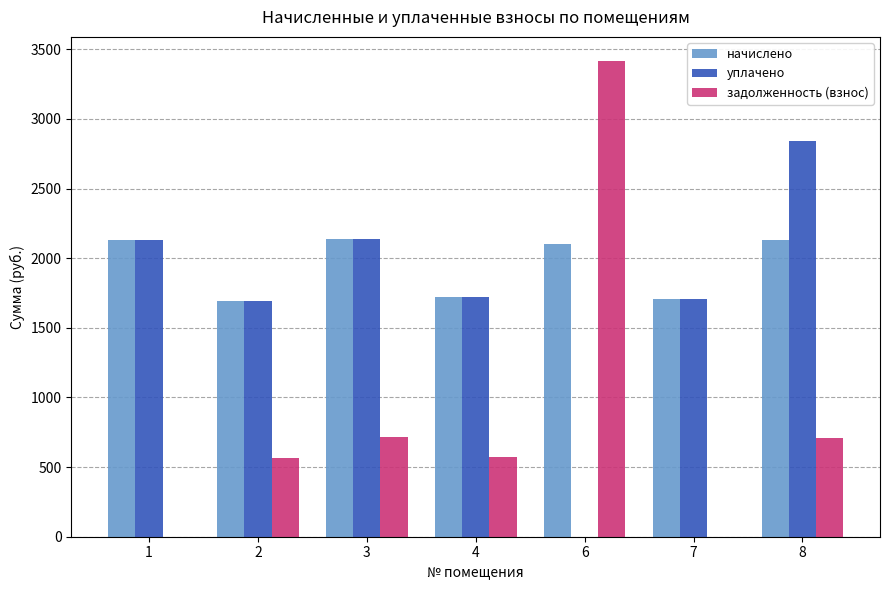

What is the maximum value for уплачено?

2844.8